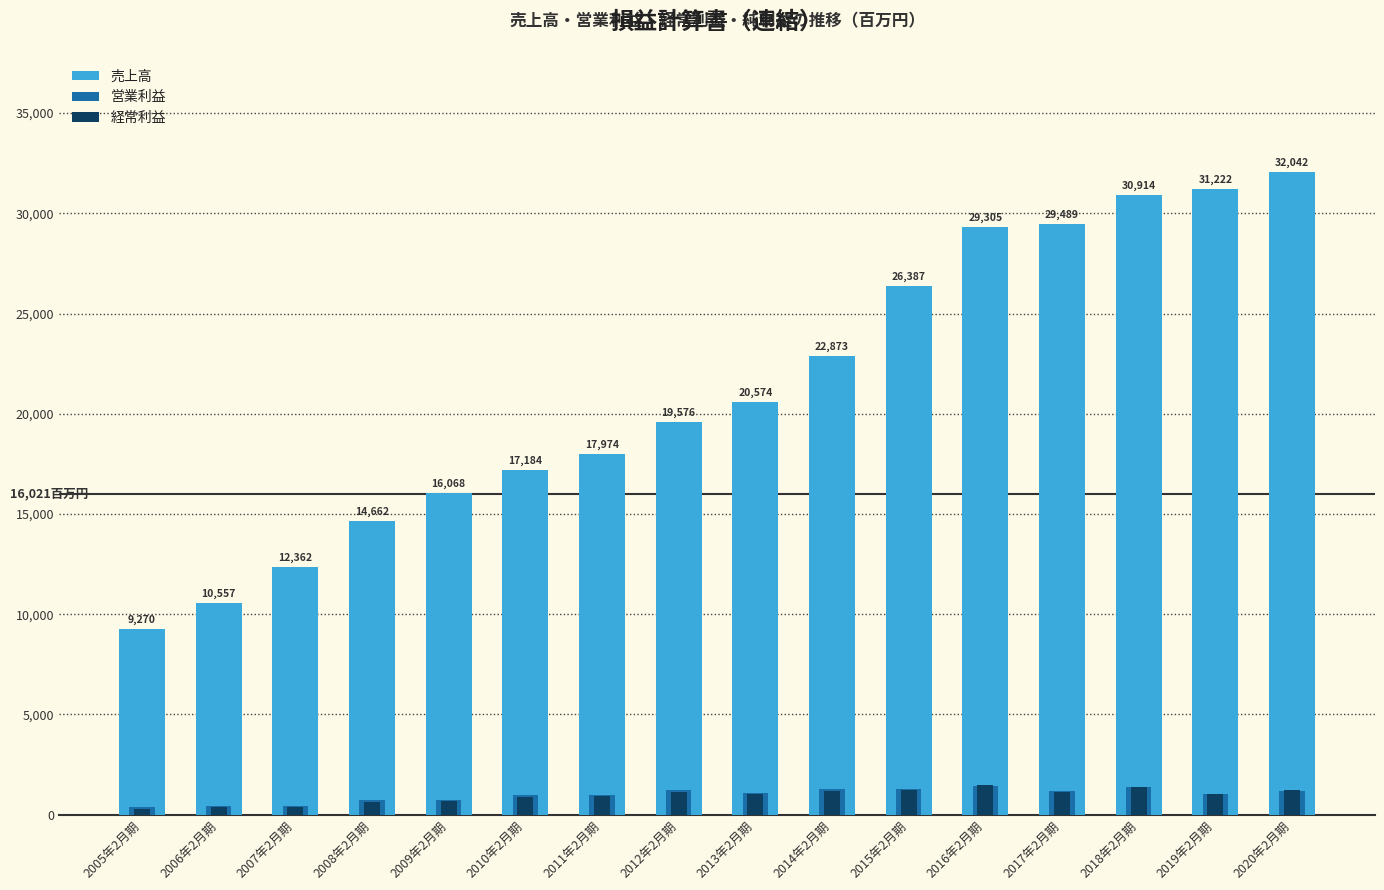

Reading left to right, extract all data points from this chart.

売上高: 9270	10557	12362	14662	16068	17184	17974	19576	20574	22873	26387	29305	29489	30914	31222	32042
営業利益: 401	417	428	712	749	975	989	1214	1099	1257	1268	1426	1200	1405	1043	1204
経常利益: 308	366	395	639	672	893	931	1151	1036	1200	1245	1458	1153	1384	1053	1225